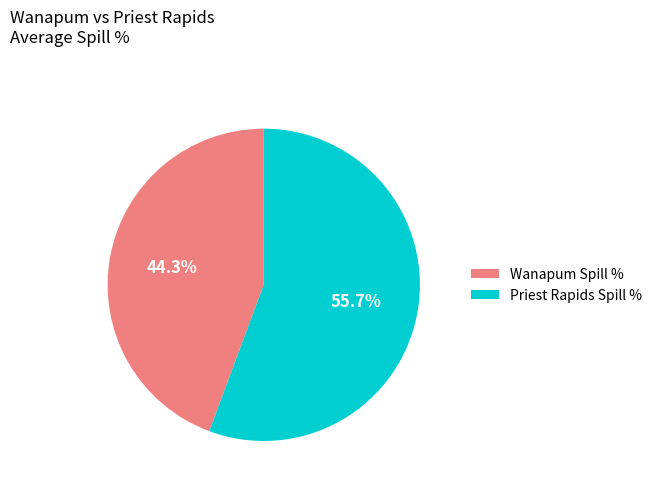

Rank the categories by value from lowest to highest.

Wanapum Spill %, Priest Rapids Spill %